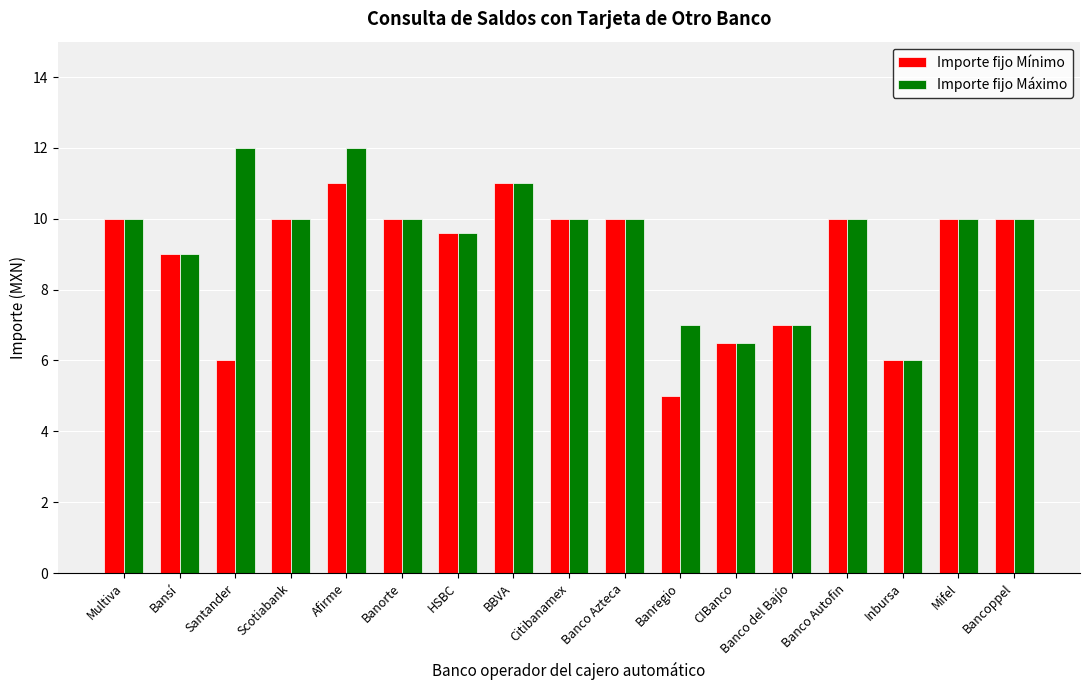

Rank the series at Banregio from highest to lowest value.

Importe fijo Máximo, Importe fijo Mínimo